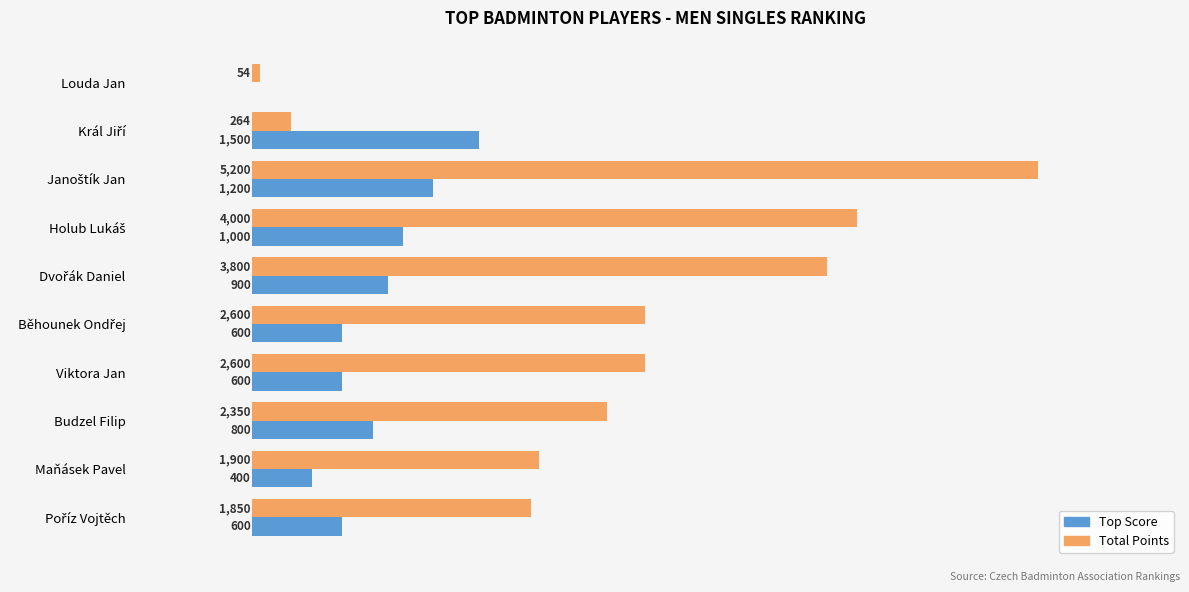

Which series has the largest total across all categories?

Total Points